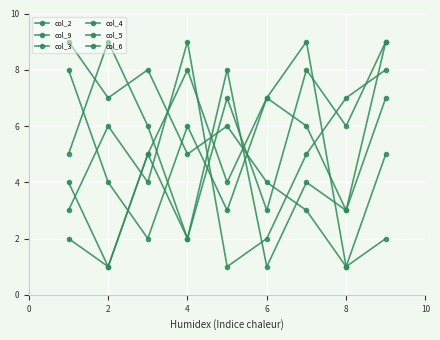

What is the label of the 2nd point from the left?

2